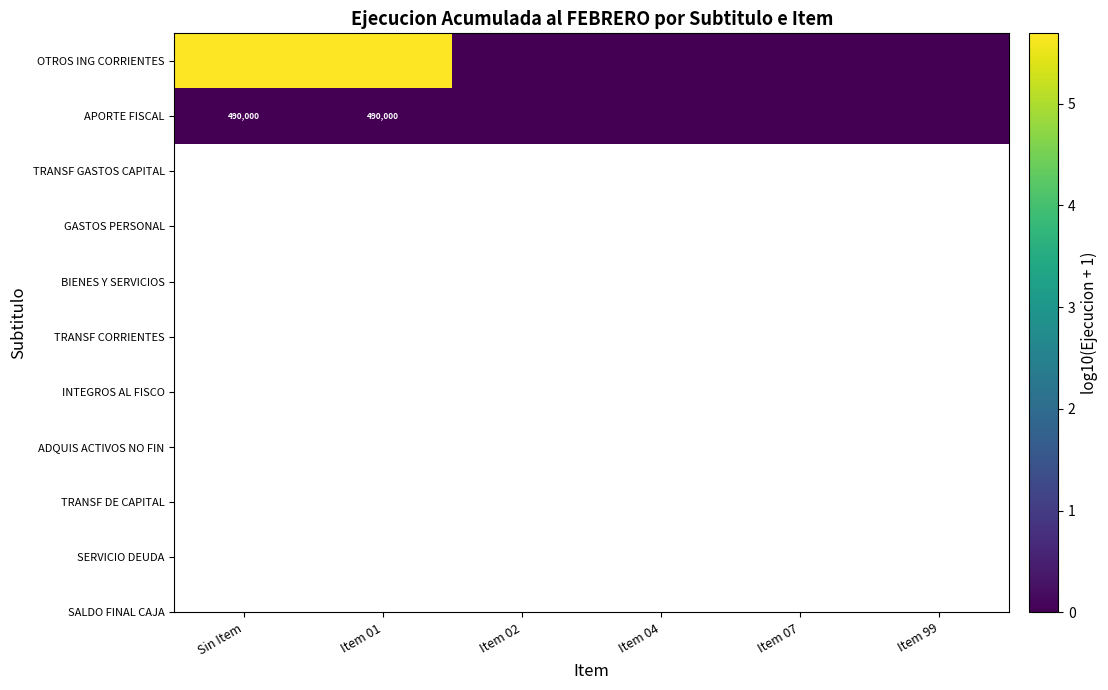

Which label corresponds to the smallest value in the chart?

Item 02